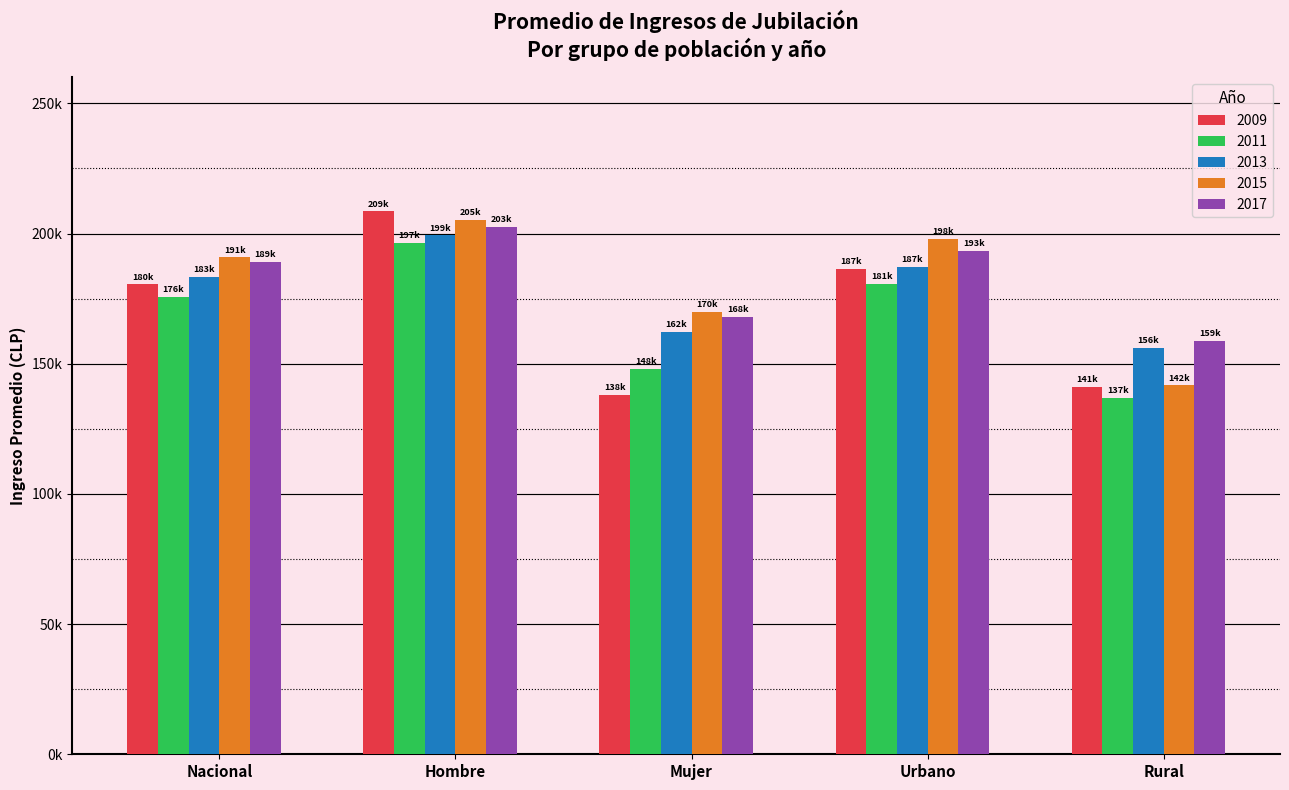

What are all the series names shown in the legend?

2009, 2011, 2013, 2015, 2017